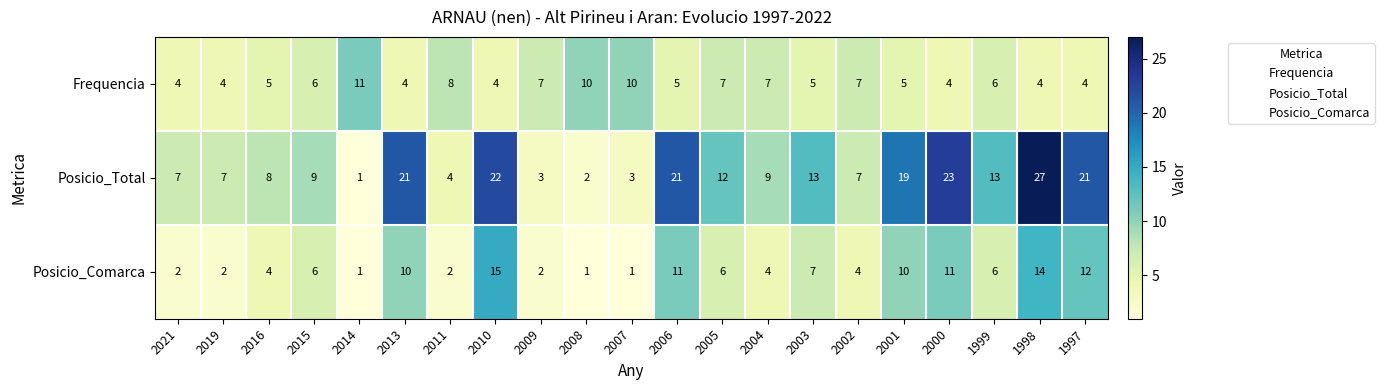

Which series changed the most between 2009 and 2001?

Posicio_Total